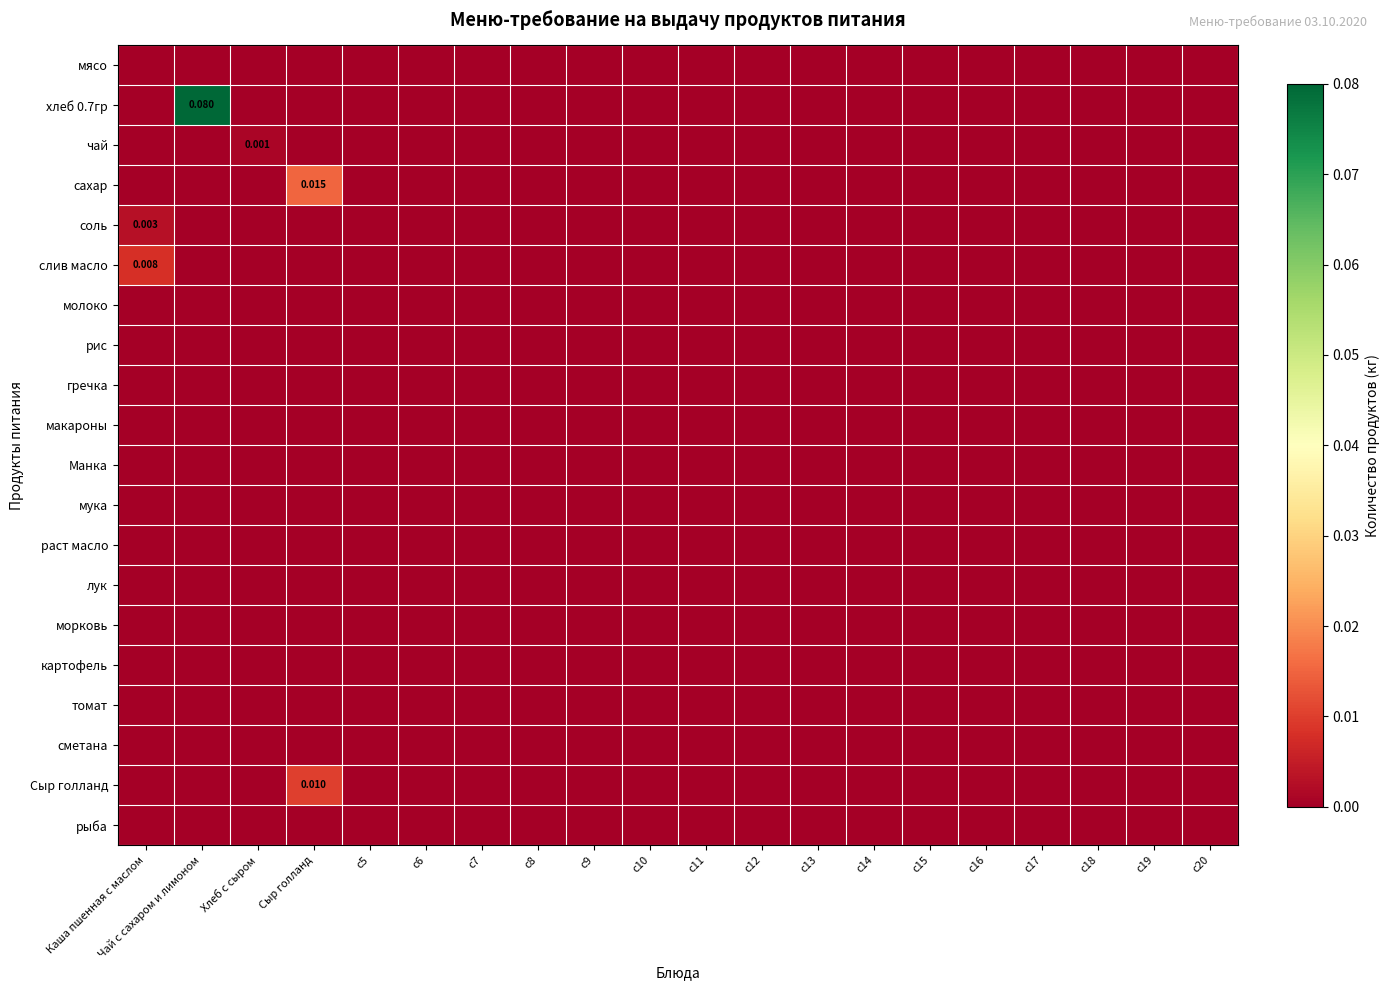

Which category has the lowest value in the картофель series?

Каша пшенная с маслом